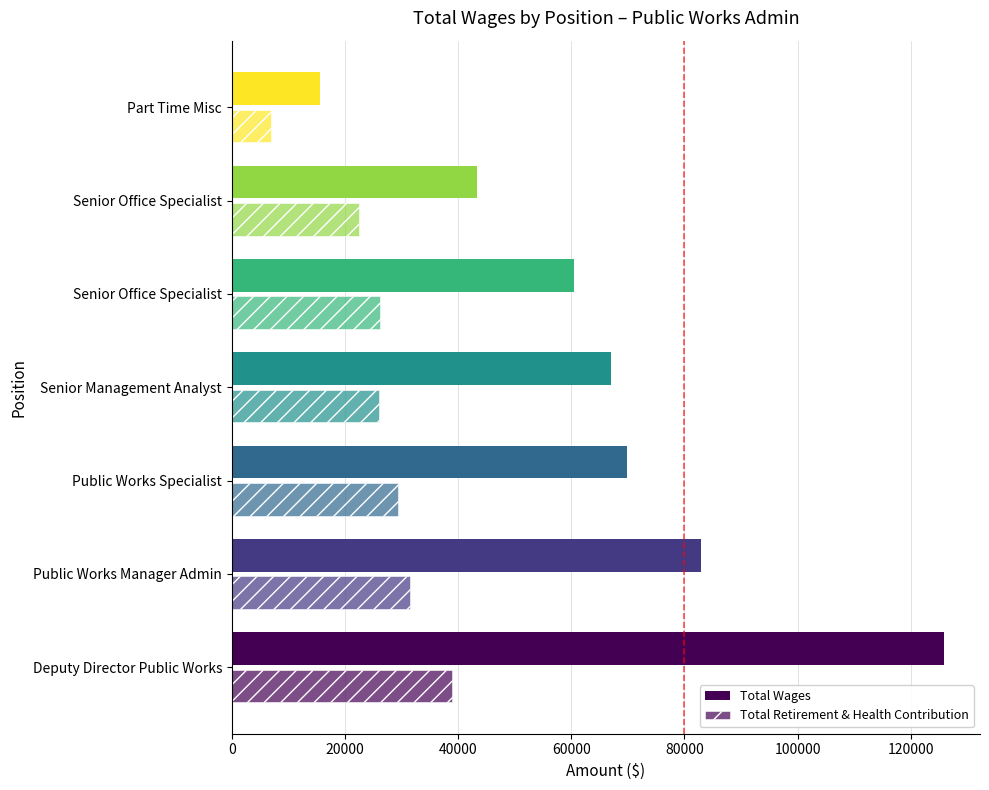

How many values in the Total Retirement & Health Contribution series are below 26123?

3